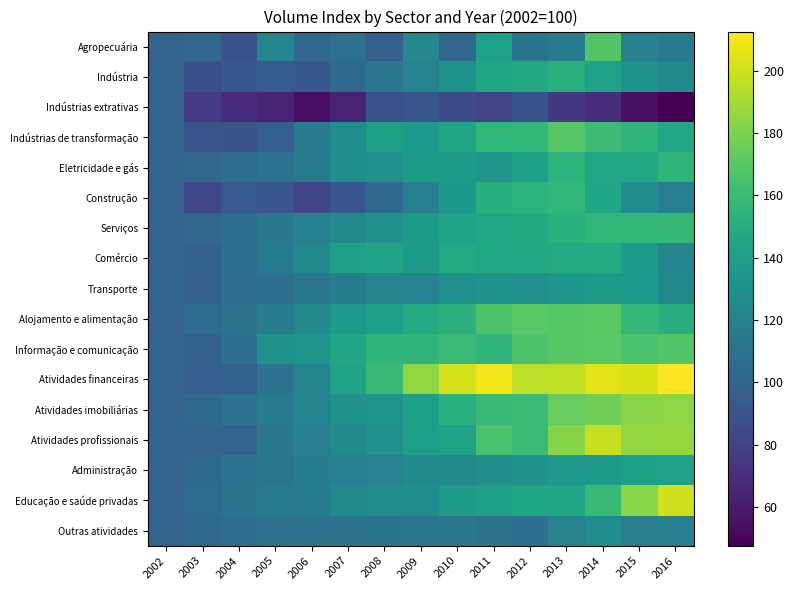

At 2010, list the series in order from largest to smallest.

Atividades financeiras, Informação e comunicação, Alojamento e alimentação, Atividades imobiliárias, Comércio, Indústrias de transformação, Atividades profissionais, Serviços, Eletricidade e gás, Educação e saúde privadas, Construção, Indústria, Transporte, Administração, Outras atividades, Agropecuária, Indústrias extrativas